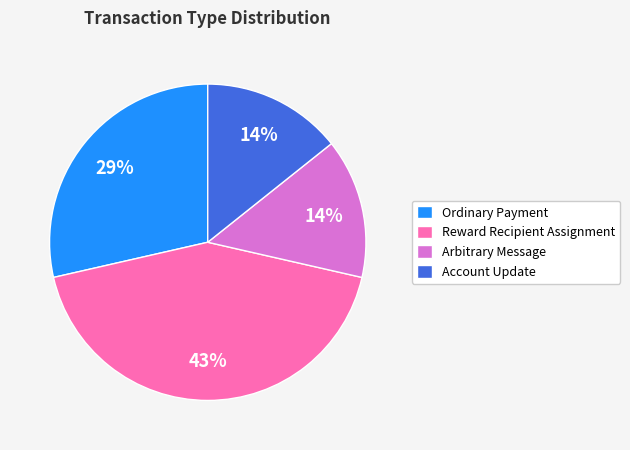

Is there any slice that represents more than half of the pie?

No